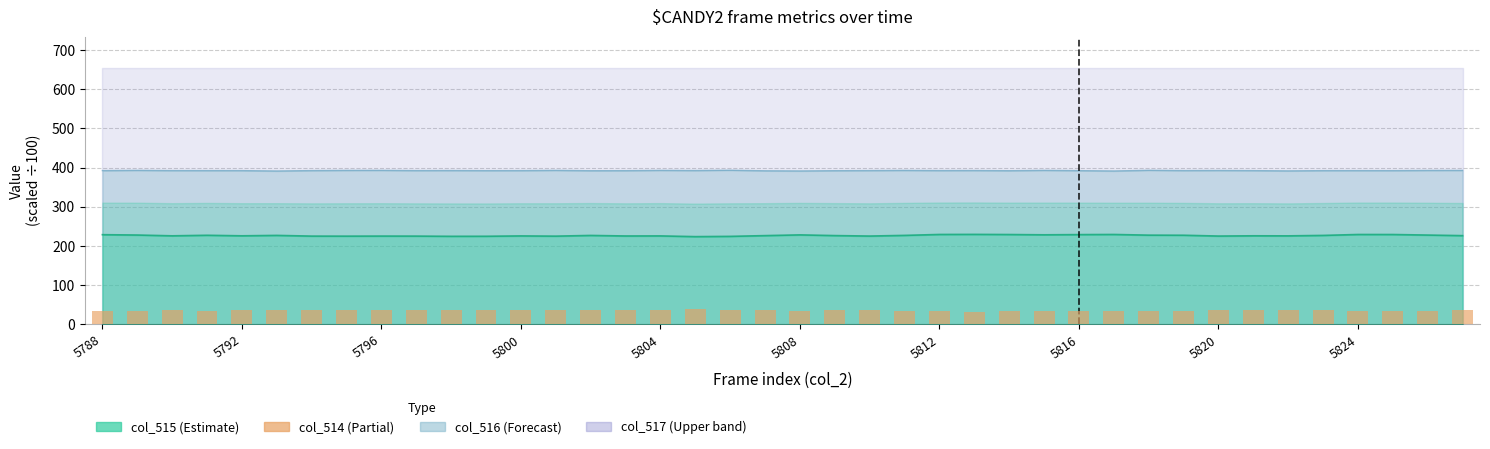

What is the difference between the maximum and minimum values?

5.8